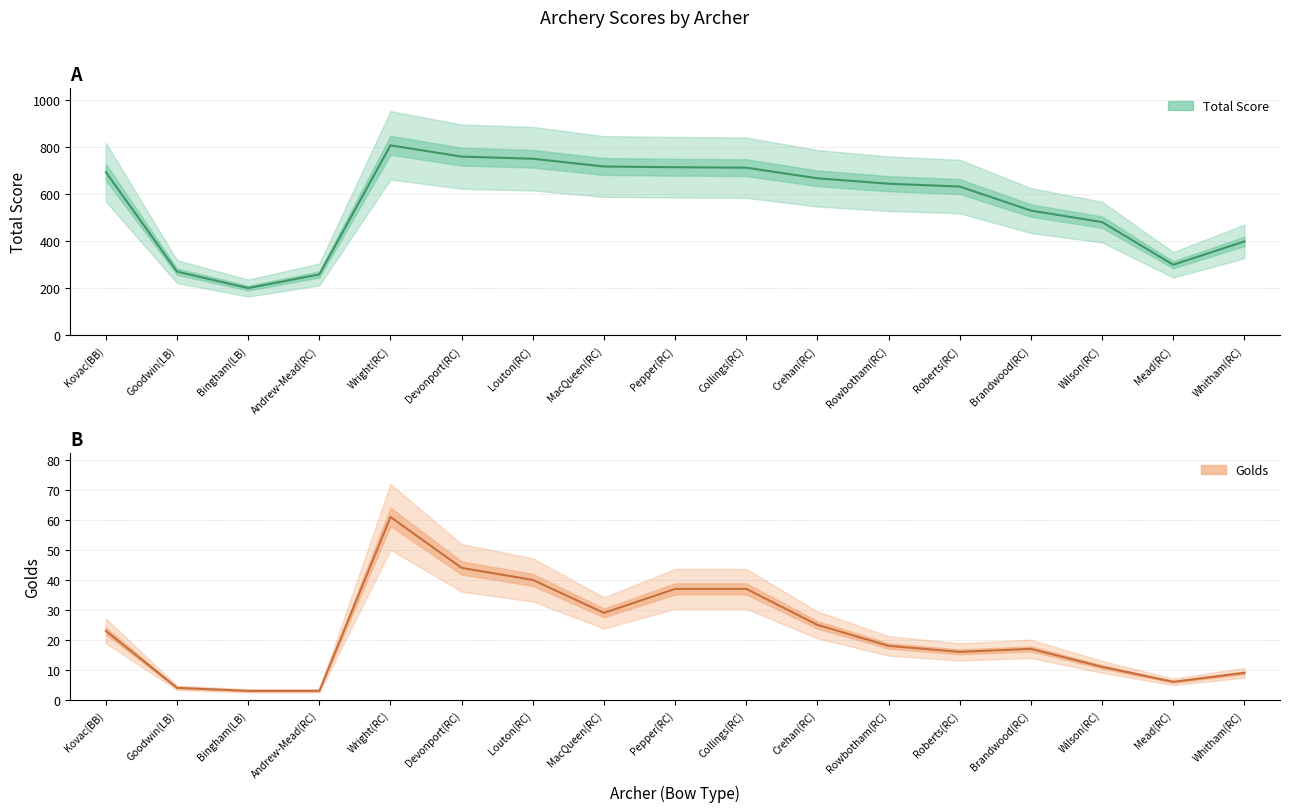

Is it true that Golds equals 2 at Goodwin(LB)?

False